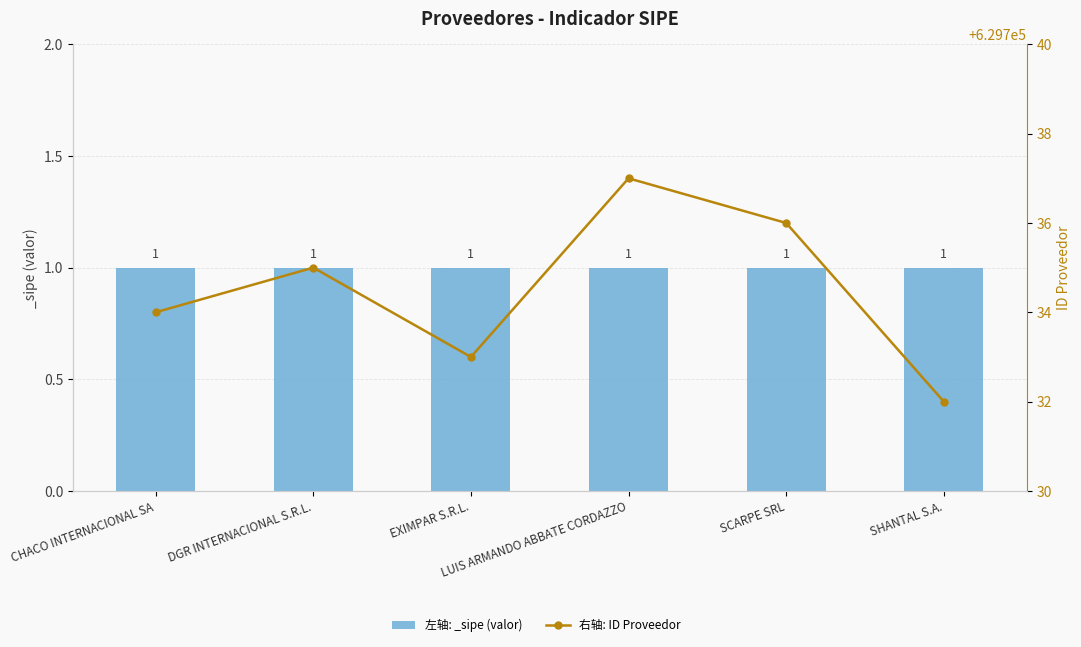

What is the minimum value for 左轴: _sipe (valor)?

1